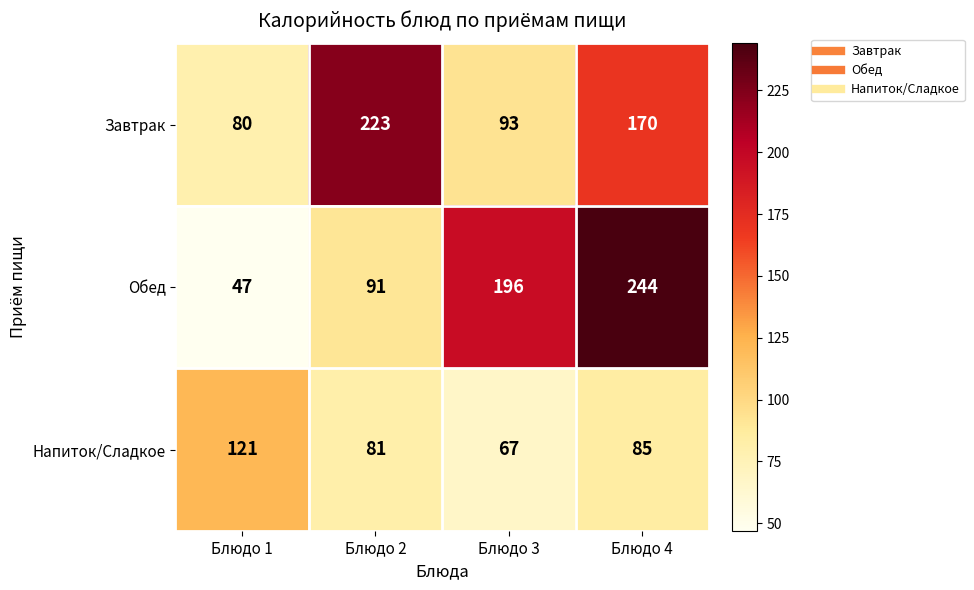

Reading right to left, what are all the values shown in this chart?

Завтрак: 170	93	223	80
Обед: 244	196	91	47
Напиток/Сладкое: 85	67	81	121